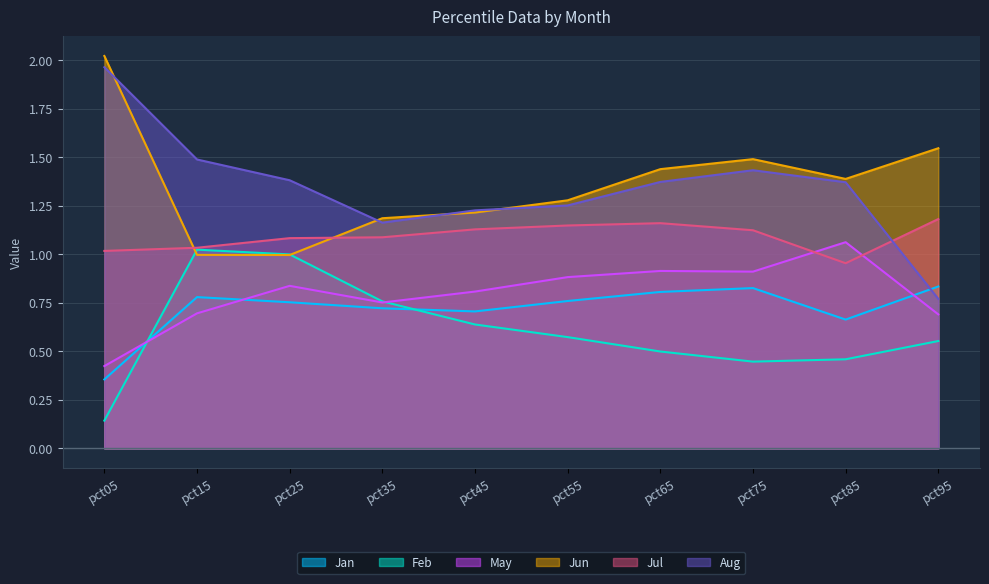

The value of Jun at pct15 is 1.0. True or false?

True